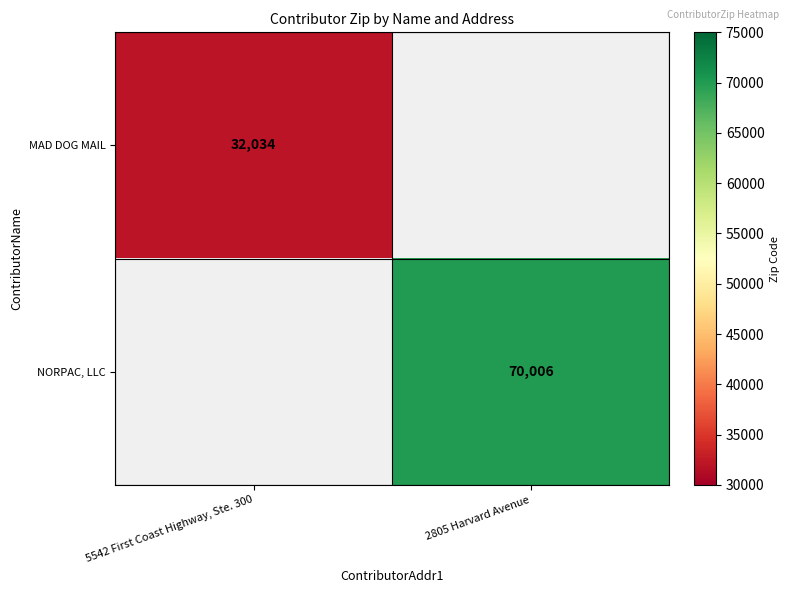

The value of NORPAC, LLC at 2805 Harvard Avenue is 70006. True or false?

True